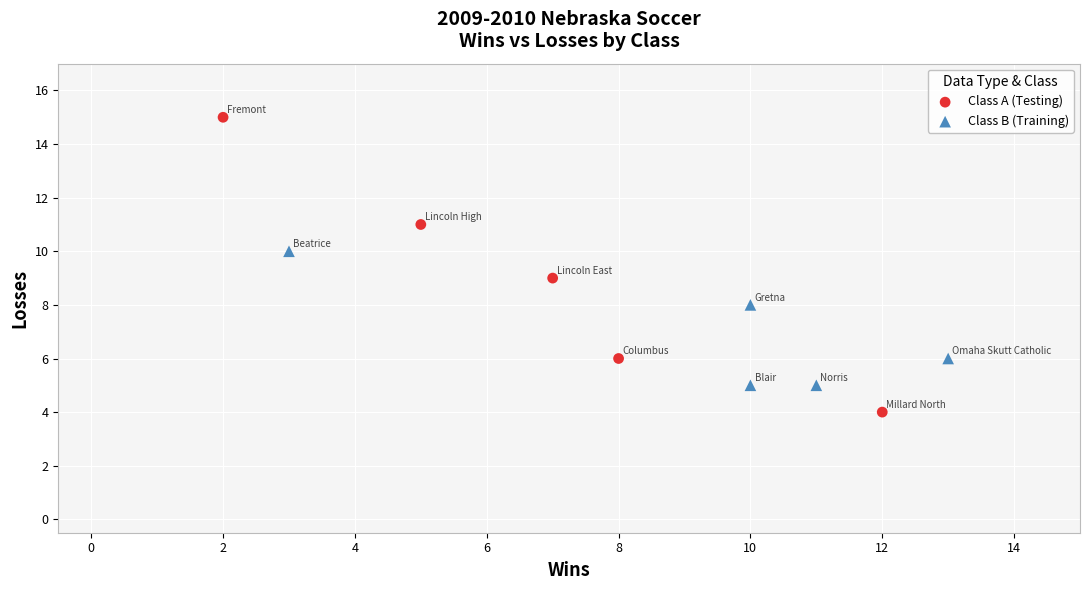

Which series has the largest Y range (max minus min)?

Class A (Testing)